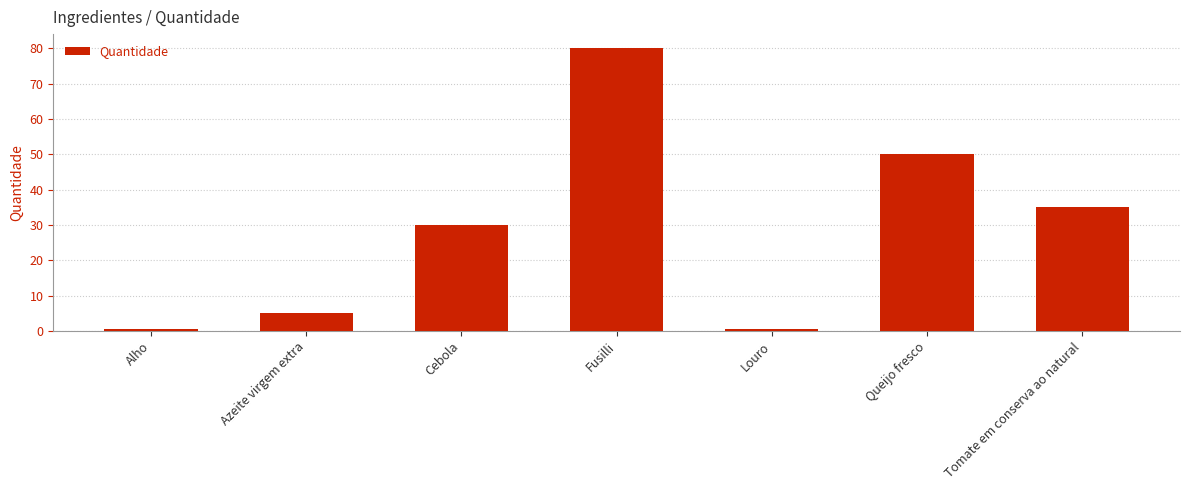

Which has a higher value, Alho or Queijo fresco?

Queijo fresco